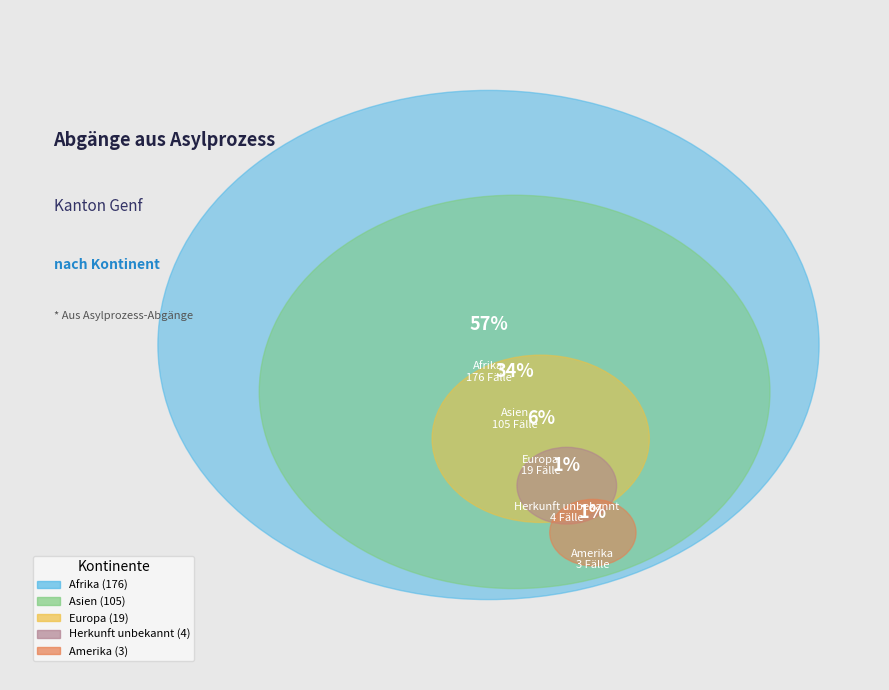

Between Amerika and Herkunft unbekannt, which is larger?

Herkunft unbekannt